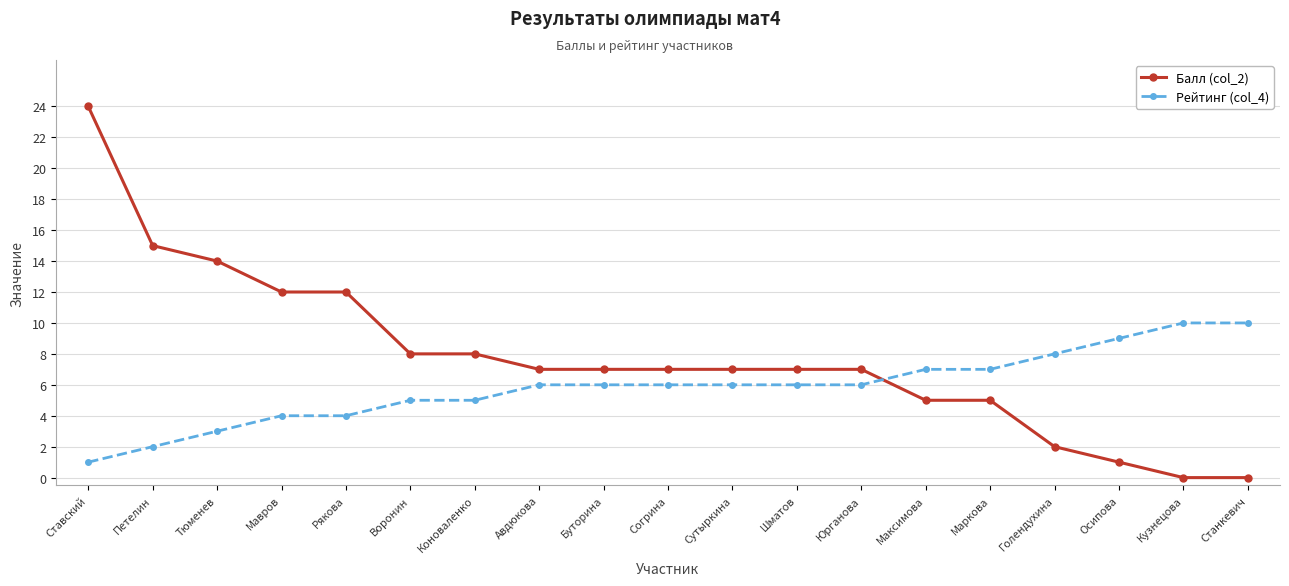

Which series has the largest total across all categories?

Балл (col_2)